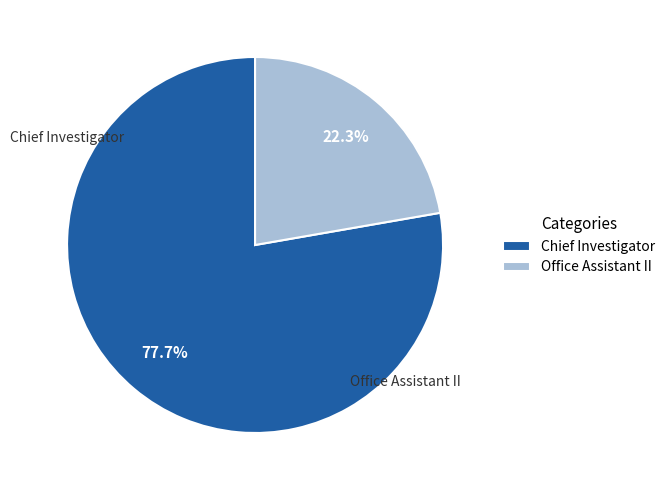

Rank the categories by value from highest to lowest.

Chief Investigator, Office Assistant II